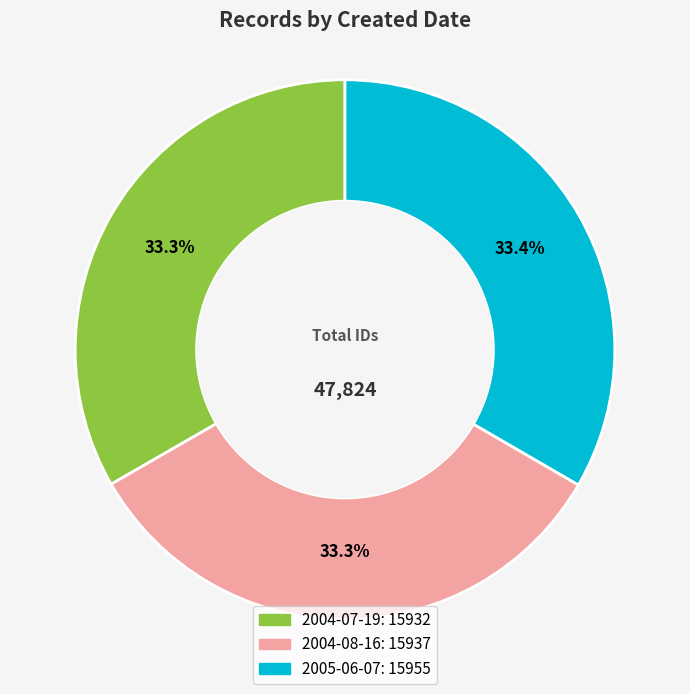

Is it true that 2005-06-07 is 33% of the pie?

True